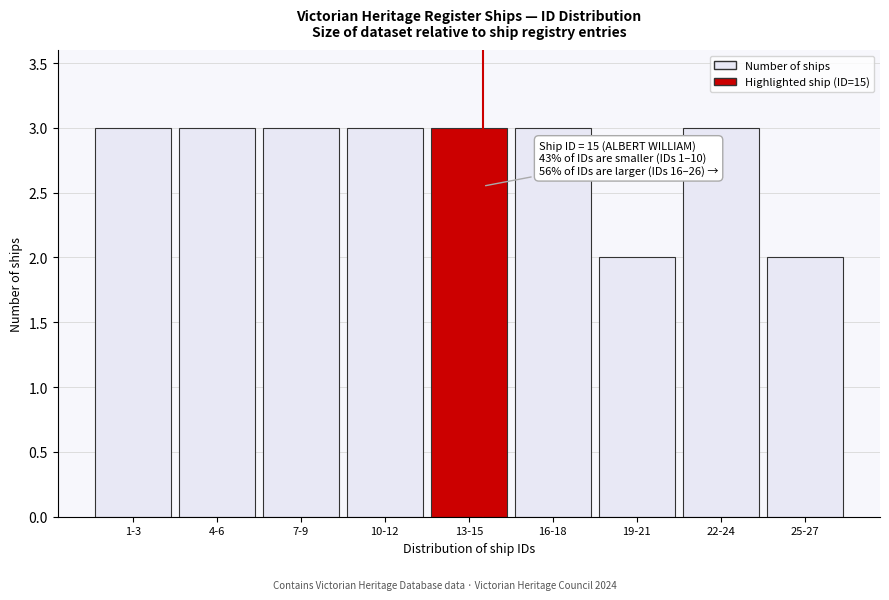

Reading right to left, extract all data points from this chart.

25-27=2	22-24=3	19-21=2	16-18=3	13-15=3	10-12=3	7-9=3	4-6=3	1-3=3